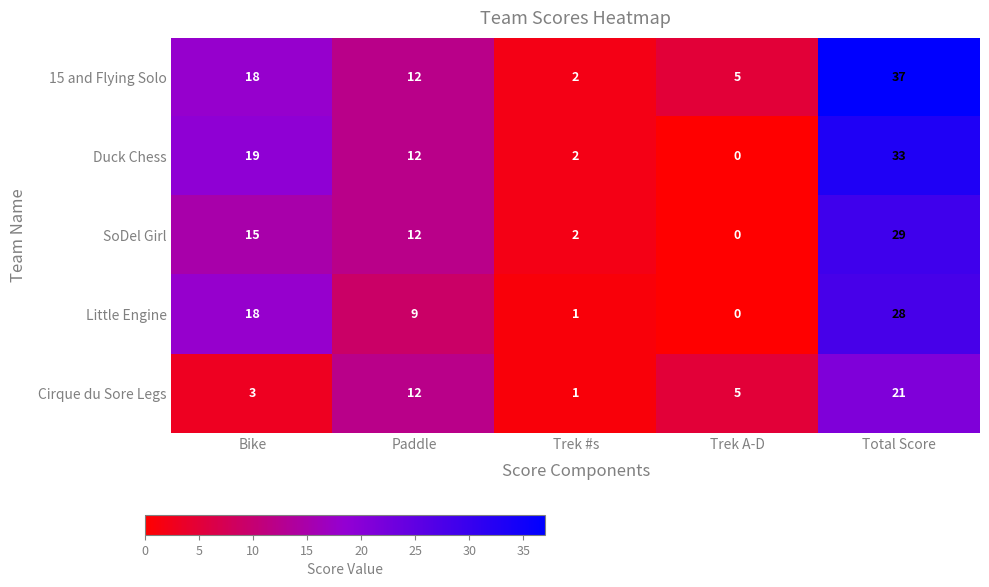

Reading left to right, transcribe all the data shown in this chart.

15 and Flying Solo: 18	12	2	5	37
Duck Chess: 19	12	2	0	33
SoDel Girl: 15	12	2	0	29
Little Engine: 18	9	1	0	28
Cirque du Sore Legs: 3	12	1	5	21